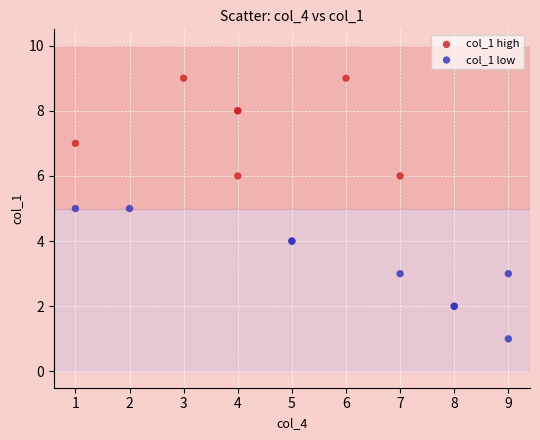

Which series contains the highest Y value?

col_1 high